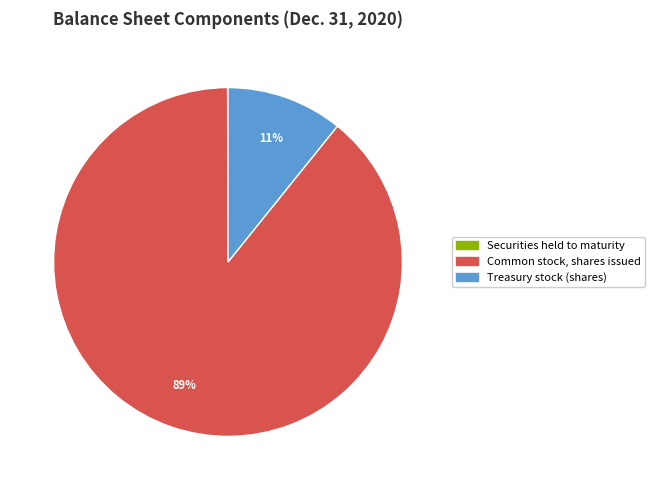

To the nearest percent, what percentage of the pie is Treasury stock (shares)?

11%